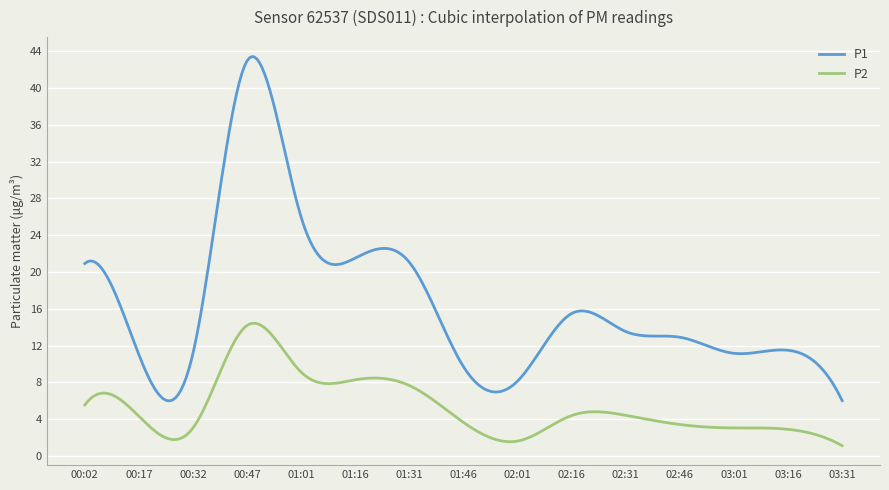

Which series has the largest range (max minus min)?

P1